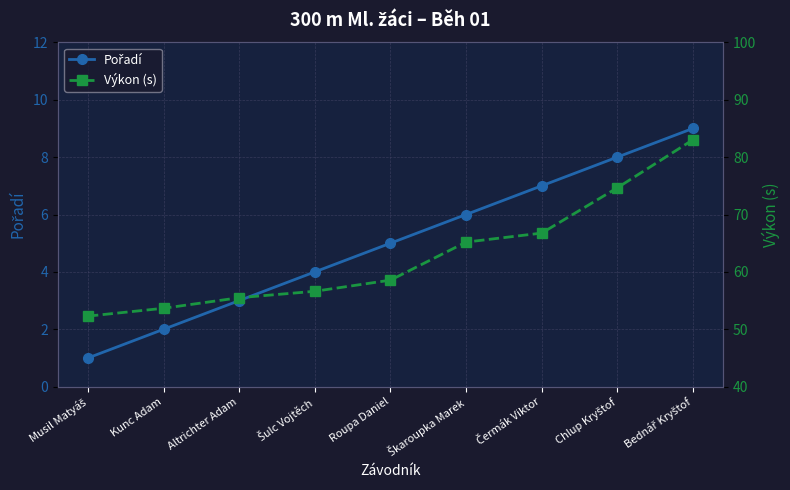

What is the difference between the highest and lowest values at Kunc Adam?

51.7